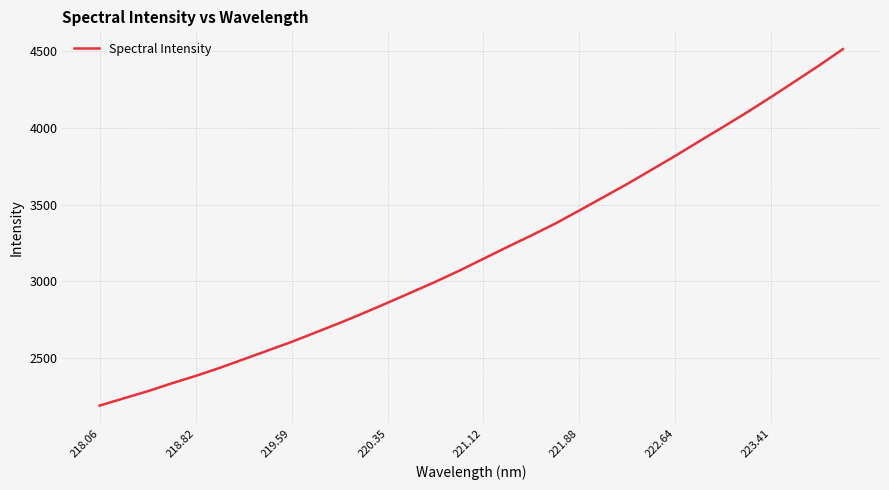

What is the difference between the maximum and minimum values?

2326.1